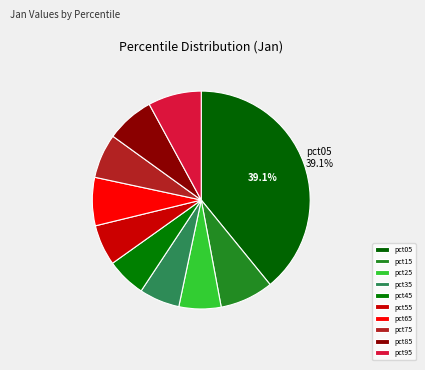

How many segments does this pie chart have?

10